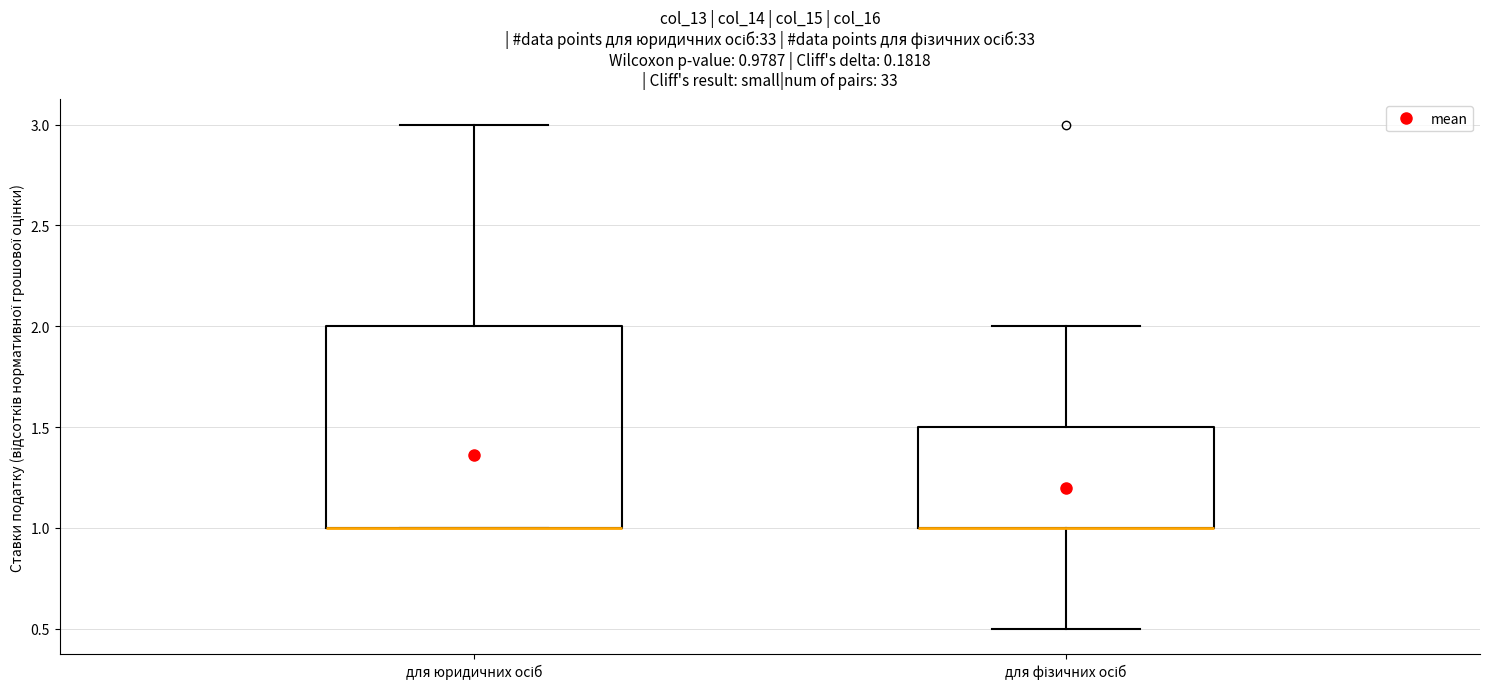

Comparing the boxes themselves (not the whiskers), which one is the tallest?

для юридичних осіб